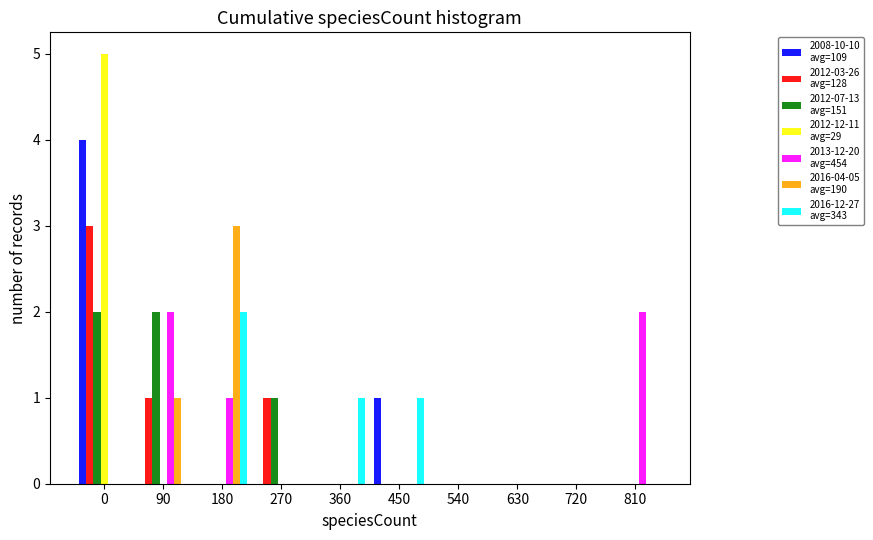

What is the maximum value shown in the chart?

5